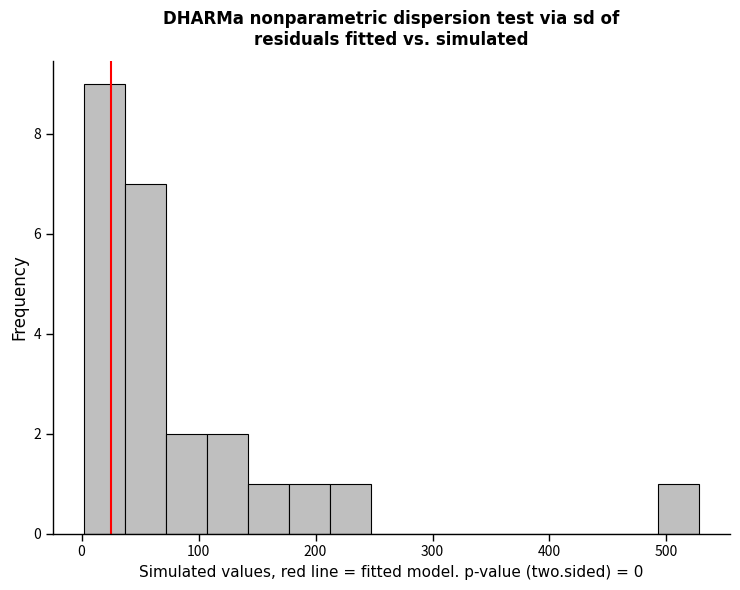

Around what value on the x-axis is the tallest bar? Give the approximate position of its centre, as read against the axis.

20